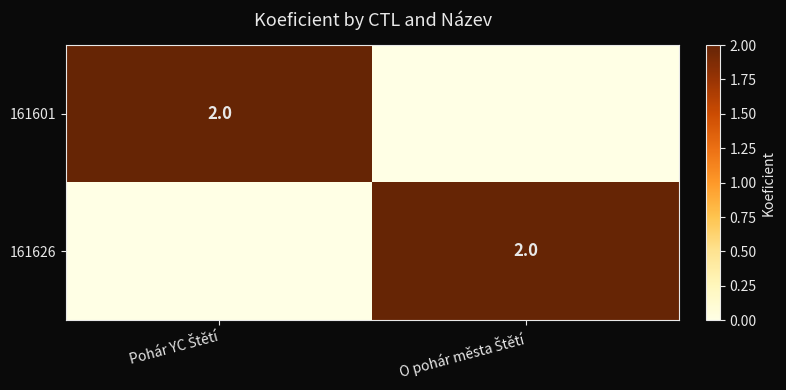

Between Pohár YC Štětí and O pohár města Štětí, which is larger?

Pohár YC Štětí